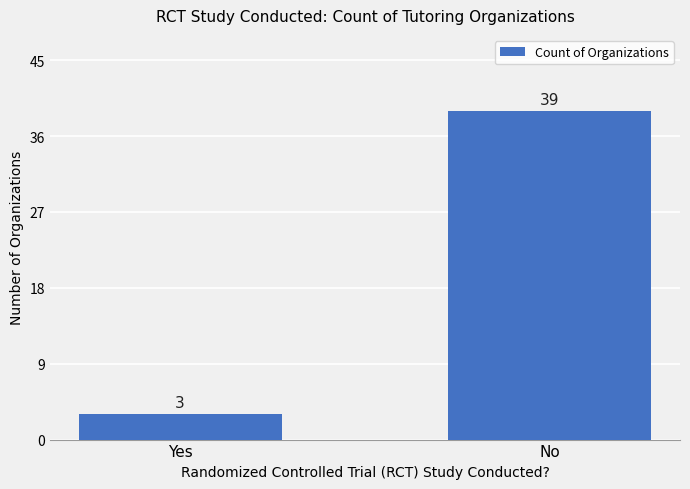

What position from the left is No?

2